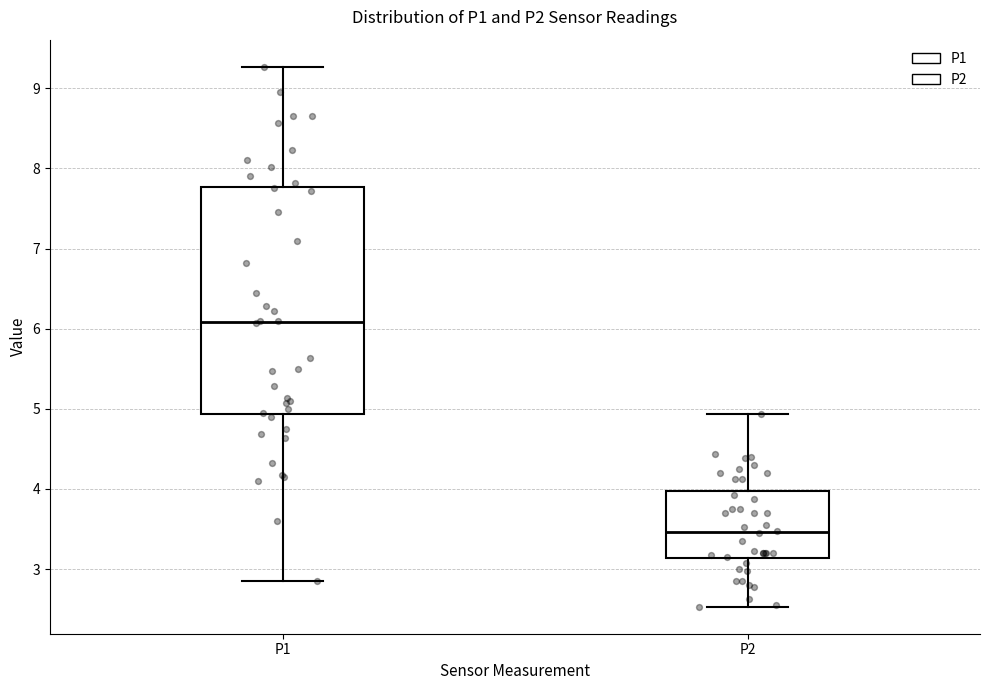

Reading left to right, read every box against the y-axis: the position of its median line, the range the box covers, and the ends of its whiskers. The values are not printed on the chart, so give them approximately, as read against the axis.

P1: median 6.1, box 4.9 to 7.8, whiskers 2.9 to 9.3
P2: median 3.5, box 3.1 to 4.0, whiskers 2.5 to 4.9